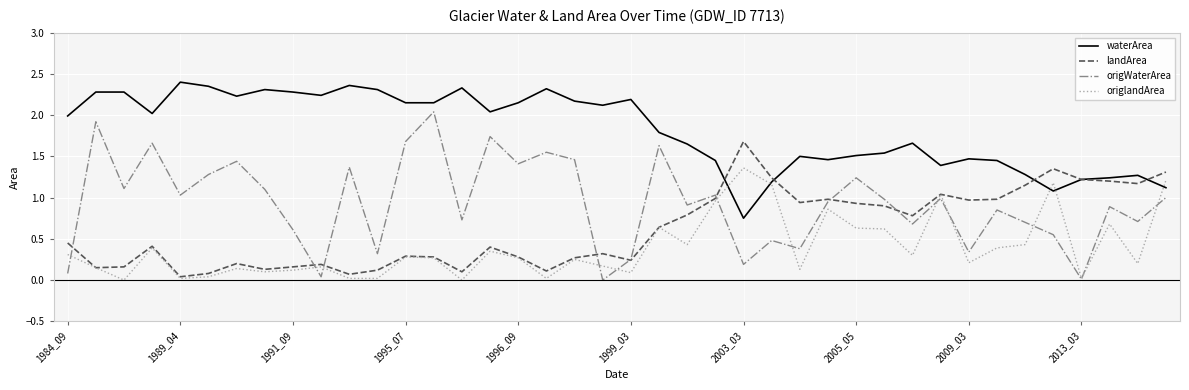

How many series are shown in this chart?

4